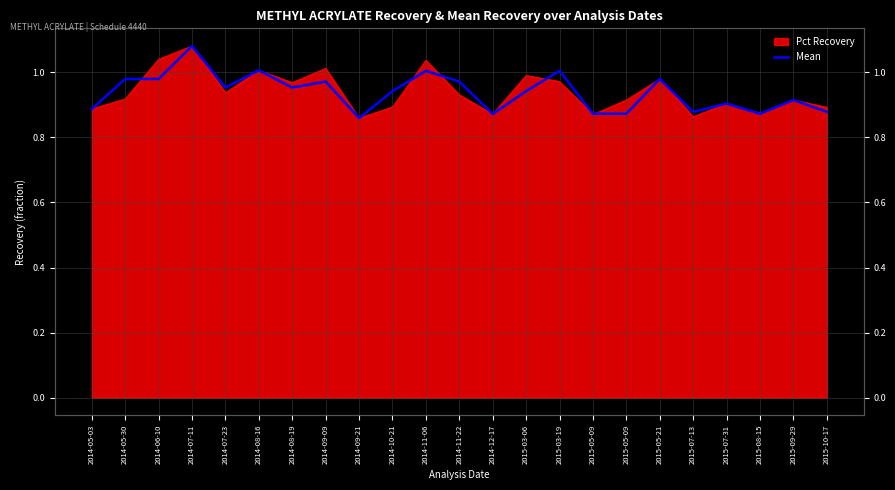

What is the label of the 10th point from the left?

2014-10-21